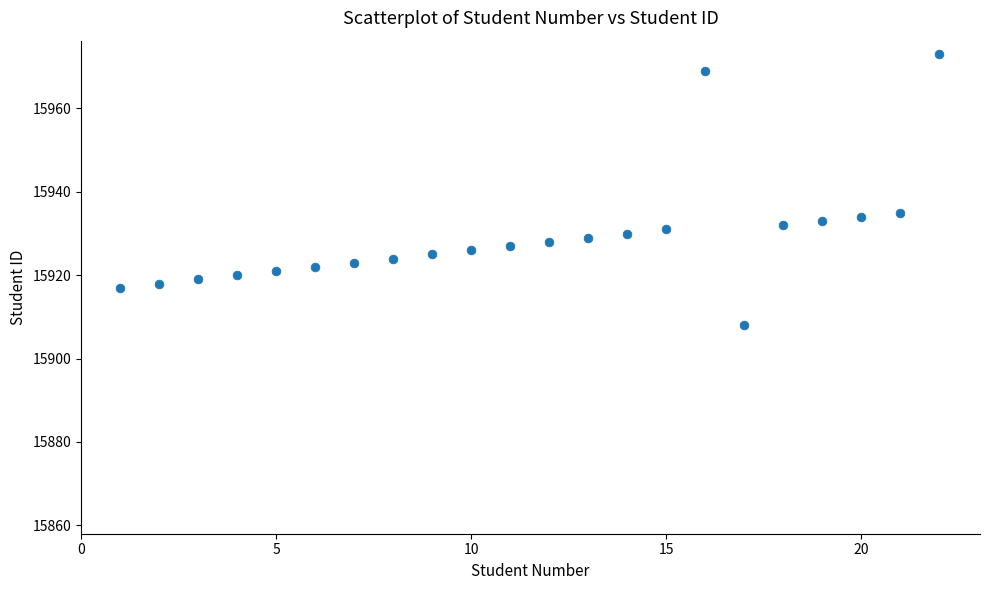

What is the range of X values (max minus min)?

21